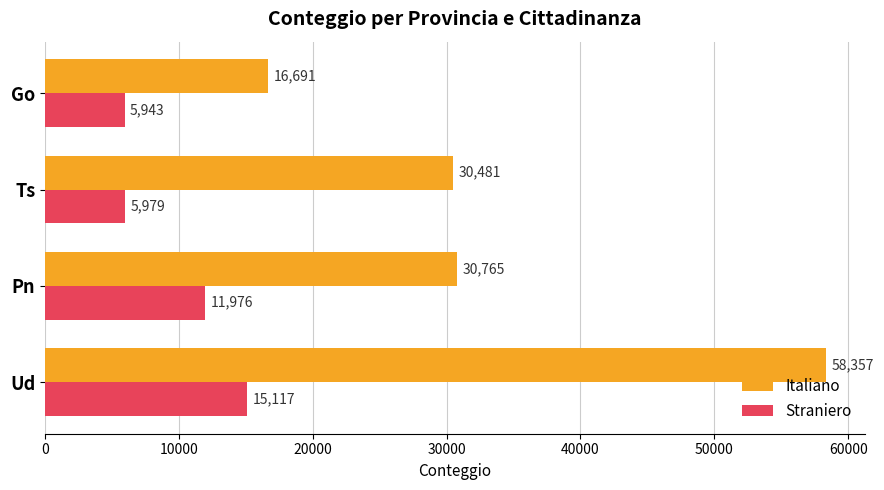

At which label is Italiano closest to 37524?

Pn